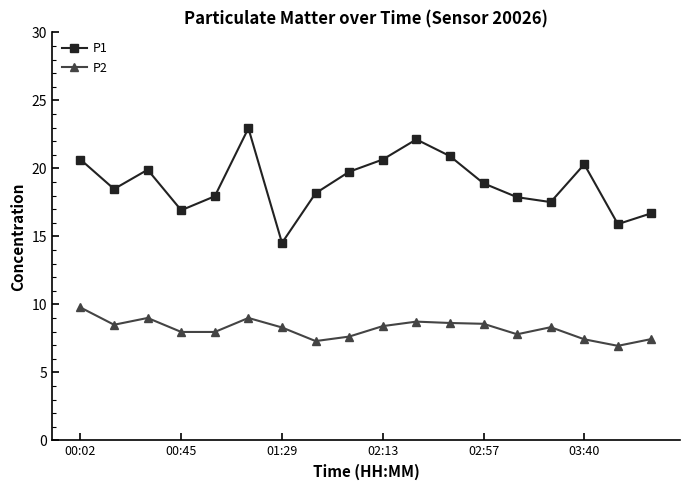

True or false: P1 and P2 intersect in this chart.

False